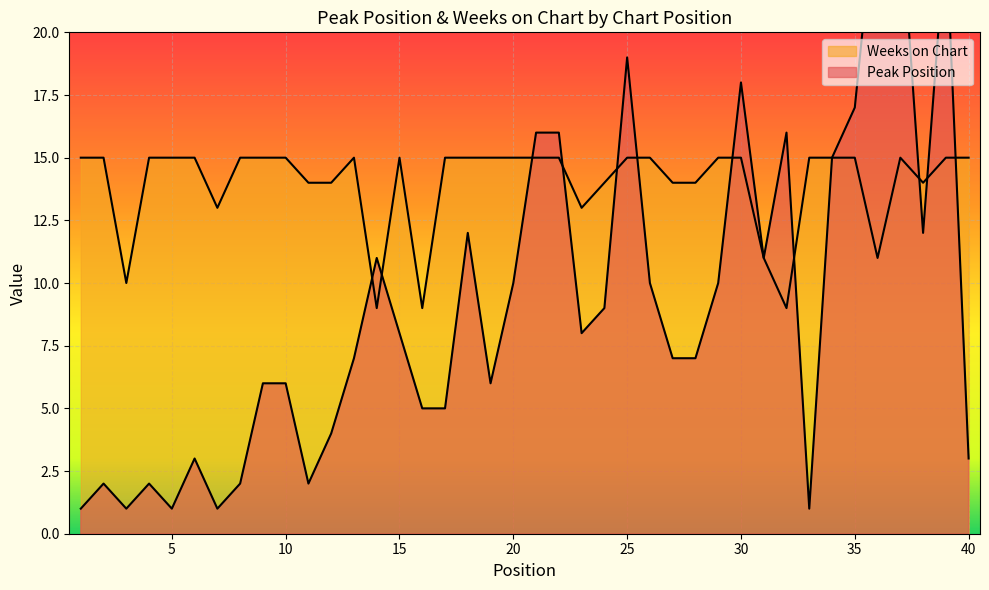

What is the smallest value displayed?

1